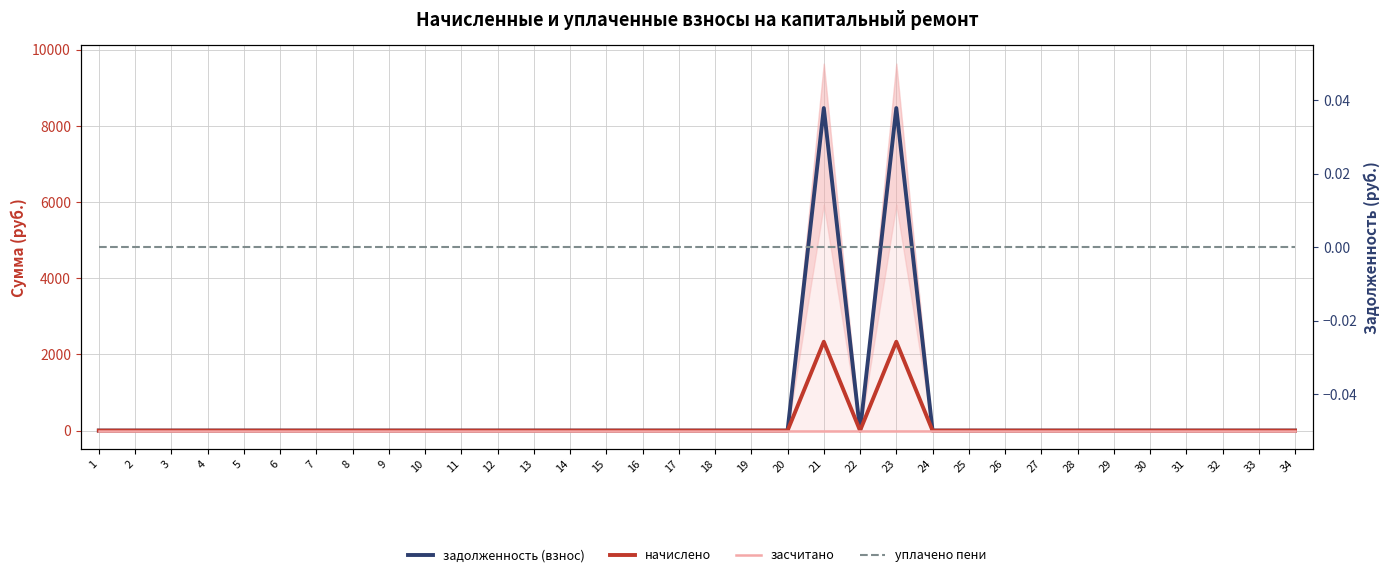

At which label does начислено reach its minimum?

1